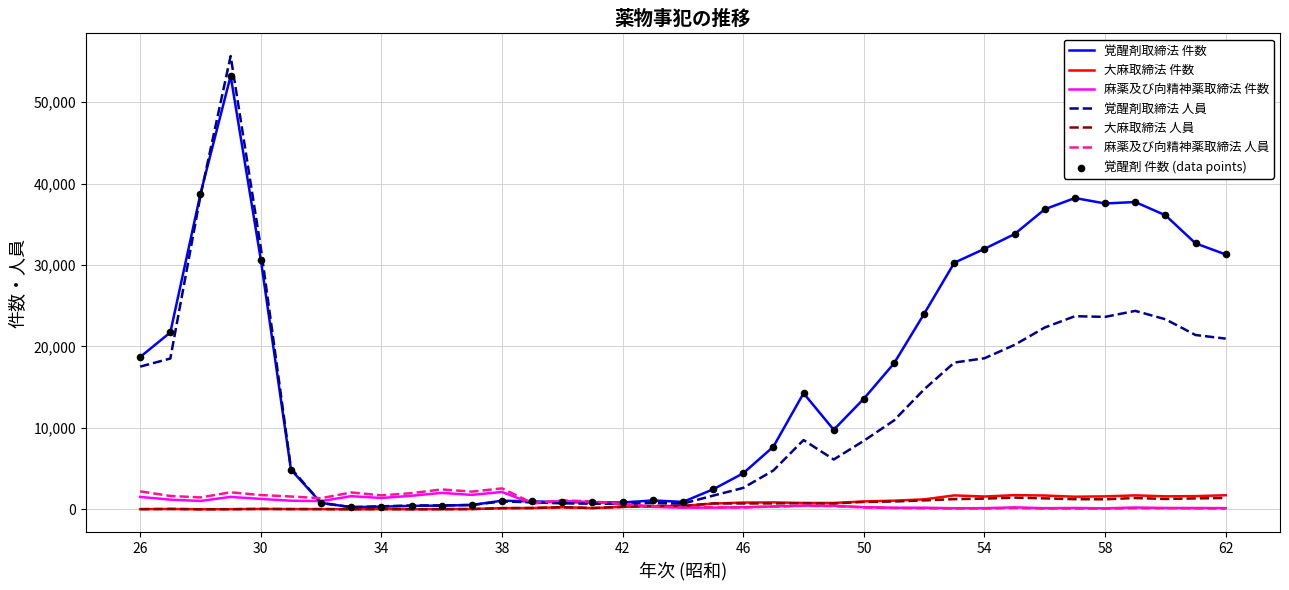

Which series has the largest total across all categories?

覚醒剤取締法 件数